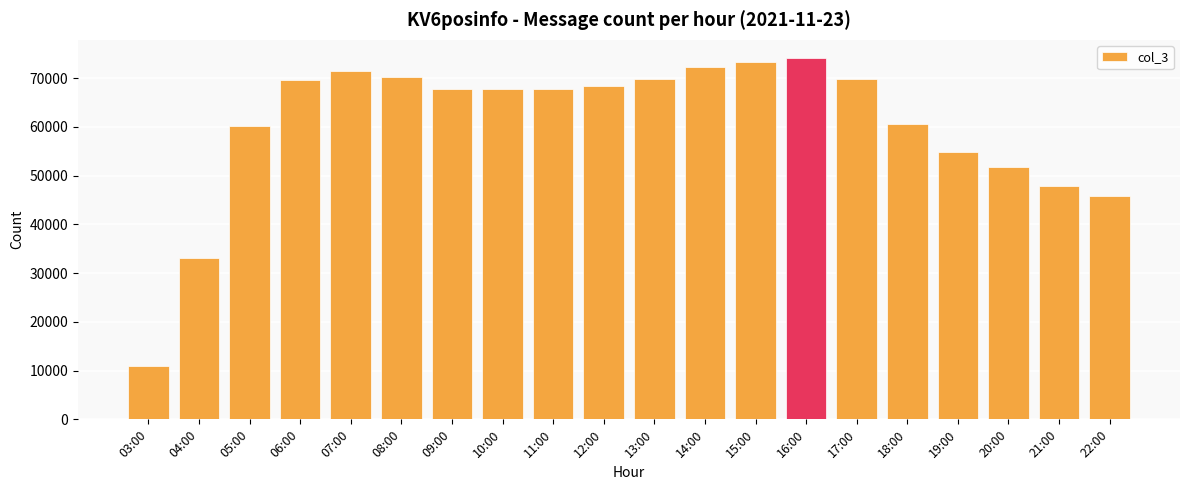

Approximately how many times larger is the value at 12:00 compared to 11:00?

1.0